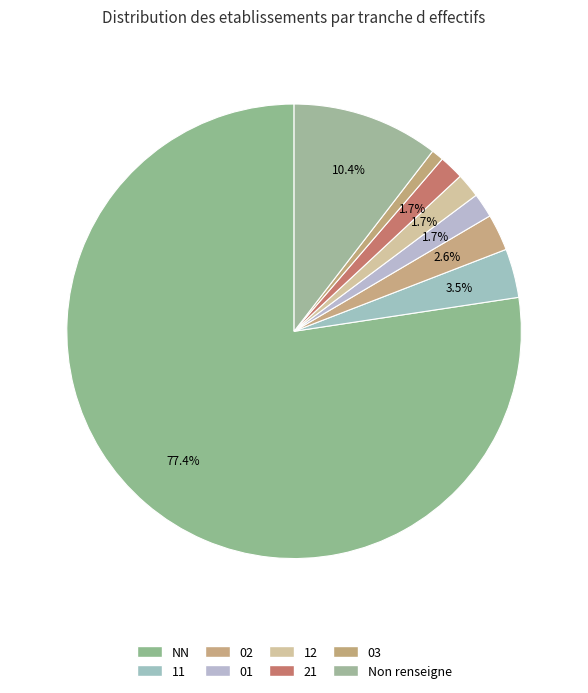

How many segments does this pie chart have?

8